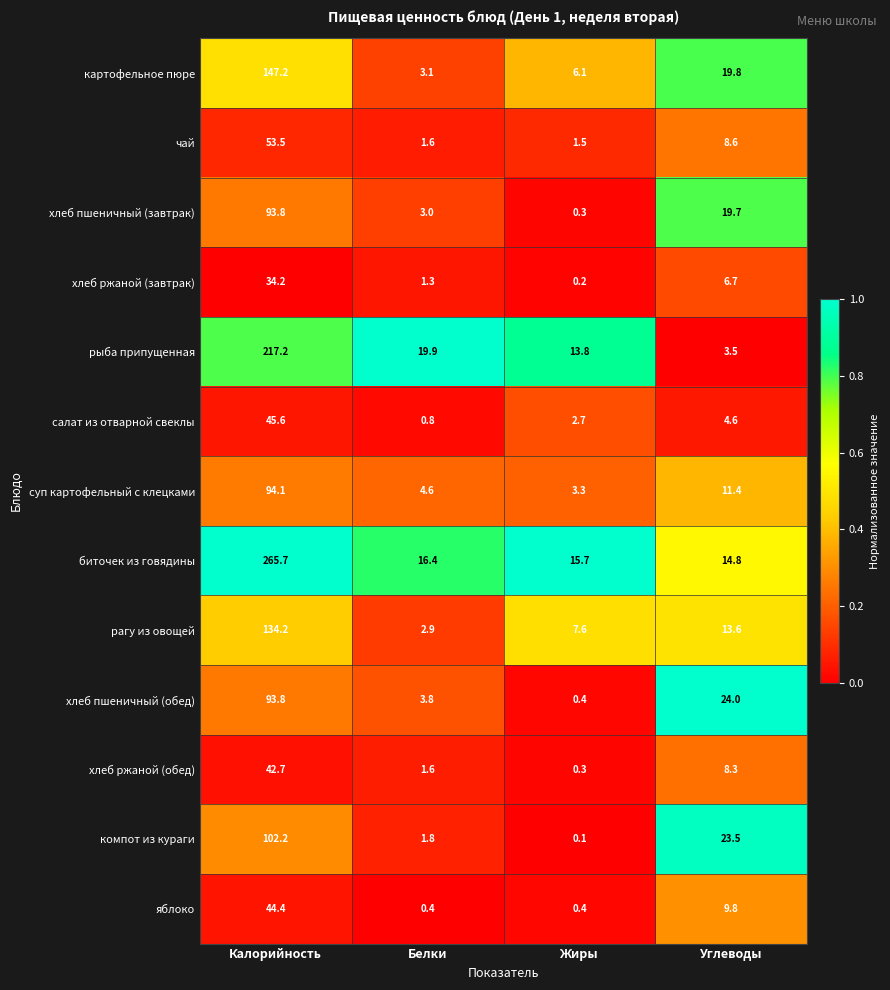

How many distinct data groups are displayed?

13